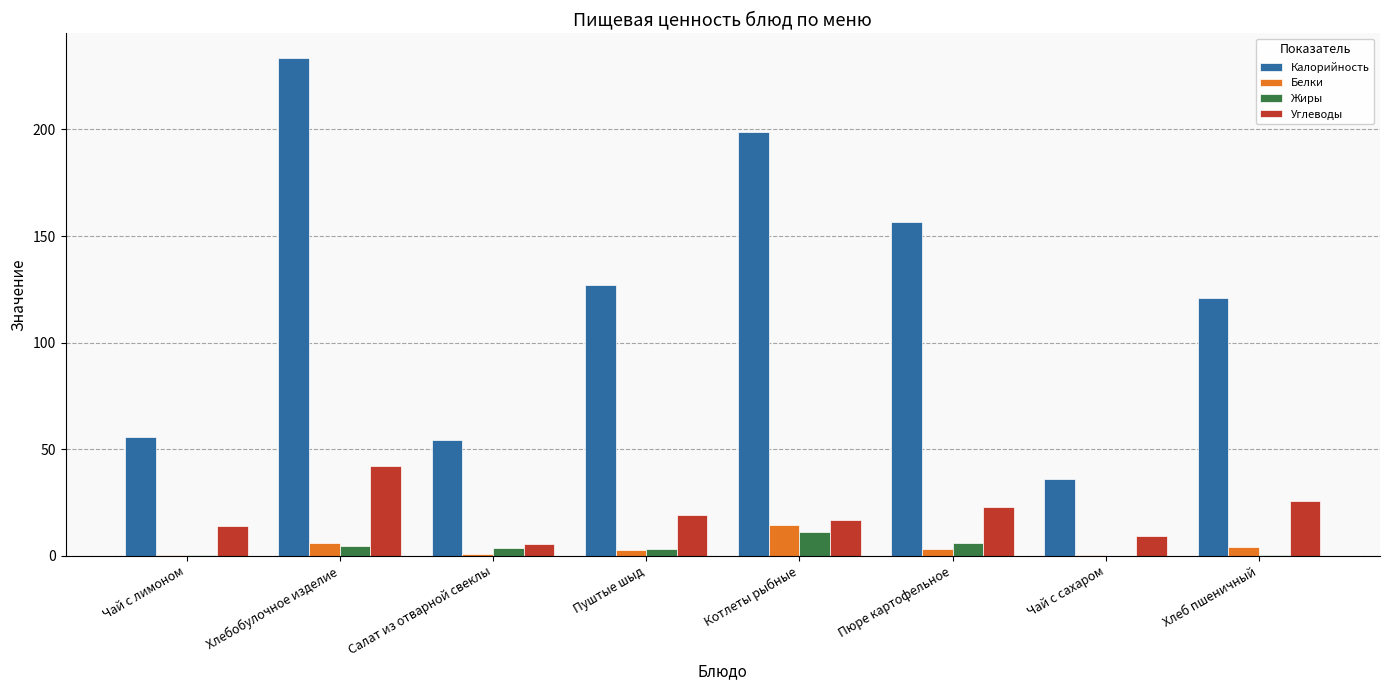

Which series has the largest range (max minus min)?

Калорийность